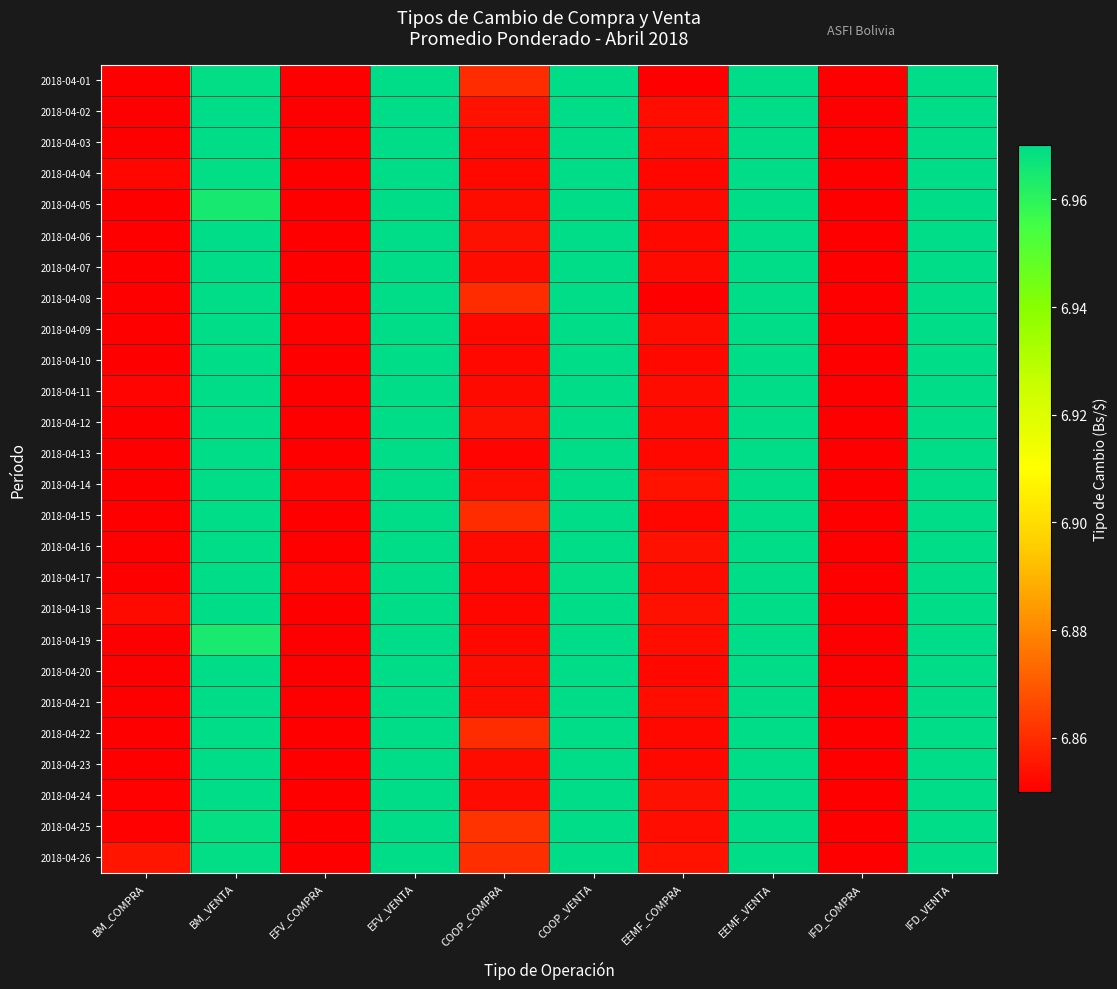

Reading left to right, transcribe all the data shown in this chart.

2018-04-01: BM_COMPRA=6.8	BM_VENTA=7.0	EFV_COMPRA=6.8	EFV_VENTA=7.0	COOP_COMPRA=6.9	COOP_VENTA=7.0	EEMF_COMPRA=6.8	EEMF_VENTA=7.0	IFD_COMPRA=6.8	IFD_VENTA=7.0
2018-04-02: BM_COMPRA=6.9	BM_VENTA=7.0	EFV_COMPRA=6.9	EFV_VENTA=7.0	COOP_COMPRA=6.9	COOP_VENTA=7.0	EEMF_COMPRA=6.9	EEMF_VENTA=7.0	IFD_COMPRA=6.8	IFD_VENTA=7.0
2018-04-03: BM_COMPRA=6.9	BM_VENTA=7.0	EFV_COMPRA=6.9	EFV_VENTA=7.0	COOP_COMPRA=6.9	COOP_VENTA=7.0	EEMF_COMPRA=6.9	EEMF_VENTA=7.0	IFD_COMPRA=6.8	IFD_VENTA=7.0
2018-04-04: BM_COMPRA=6.9	BM_VENTA=7.0	EFV_COMPRA=6.9	EFV_VENTA=7.0	COOP_COMPRA=6.9	COOP_VENTA=7.0	EEMF_COMPRA=6.9	EEMF_VENTA=7.0	IFD_COMPRA=6.8	IFD_VENTA=7.0
2018-04-05: BM_COMPRA=6.9	BM_VENTA=7.0	EFV_COMPRA=6.9	EFV_VENTA=7.0	COOP_COMPRA=6.9	COOP_VENTA=7.0	EEMF_COMPRA=6.9	EEMF_VENTA=7.0	IFD_COMPRA=6.8	IFD_VENTA=7.0
2018-04-06: BM_COMPRA=6.9	BM_VENTA=7.0	EFV_COMPRA=6.9	EFV_VENTA=7.0	COOP_COMPRA=6.9	COOP_VENTA=7.0	EEMF_COMPRA=6.9	EEMF_VENTA=7.0	IFD_COMPRA=6.8	IFD_VENTA=7.0
2018-04-07: BM_COMPRA=6.8	BM_VENTA=7.0	EFV_COMPRA=6.9	EFV_VENTA=7.0	COOP_COMPRA=6.9	COOP_VENTA=7.0	EEMF_COMPRA=6.9	EEMF_VENTA=7.0	IFD_COMPRA=6.8	IFD_VENTA=7.0
2018-04-08: BM_COMPRA=6.8	BM_VENTA=7.0	EFV_COMPRA=6.8	EFV_VENTA=7.0	COOP_COMPRA=6.9	COOP_VENTA=7.0	EEMF_COMPRA=6.9	EEMF_VENTA=7.0	IFD_COMPRA=6.8	IFD_VENTA=7.0
2018-04-09: BM_COMPRA=6.9	BM_VENTA=7.0	EFV_COMPRA=6.9	EFV_VENTA=7.0	COOP_COMPRA=6.9	COOP_VENTA=7.0	EEMF_COMPRA=6.9	EEMF_VENTA=7.0	IFD_COMPRA=6.8	IFD_VENTA=7.0
2018-04-10: BM_COMPRA=6.9	BM_VENTA=7.0	EFV_COMPRA=6.9	EFV_VENTA=7.0	COOP_COMPRA=6.9	COOP_VENTA=7.0	EEMF_COMPRA=6.9	EEMF_VENTA=7.0	IFD_COMPRA=6.8	IFD_VENTA=7.0
2018-04-11: BM_COMPRA=6.9	BM_VENTA=7.0	EFV_COMPRA=6.9	EFV_VENTA=7.0	COOP_COMPRA=6.9	COOP_VENTA=7.0	EEMF_COMPRA=6.9	EEMF_VENTA=7.0	IFD_COMPRA=6.8	IFD_VENTA=7.0
2018-04-12: BM_COMPRA=6.8	BM_VENTA=7.0	EFV_COMPRA=6.9	EFV_VENTA=7.0	COOP_COMPRA=6.9	COOP_VENTA=7.0	EEMF_COMPRA=6.9	EEMF_VENTA=7.0	IFD_COMPRA=6.8	IFD_VENTA=7.0
2018-04-13: BM_COMPRA=6.9	BM_VENTA=7.0	EFV_COMPRA=6.9	EFV_VENTA=7.0	COOP_COMPRA=6.9	COOP_VENTA=7.0	EEMF_COMPRA=6.9	EEMF_VENTA=7.0	IFD_COMPRA=6.8	IFD_VENTA=7.0
2018-04-14: BM_COMPRA=6.8	BM_VENTA=7.0	EFV_COMPRA=6.9	EFV_VENTA=7.0	COOP_COMPRA=6.9	COOP_VENTA=7.0	EEMF_COMPRA=6.9	EEMF_VENTA=7.0	IFD_COMPRA=6.8	IFD_VENTA=7.0
2018-04-15: BM_COMPRA=6.8	BM_VENTA=7.0	EFV_COMPRA=6.8	EFV_VENTA=7.0	COOP_COMPRA=6.9	COOP_VENTA=7.0	EEMF_COMPRA=6.9	EEMF_VENTA=7.0	IFD_COMPRA=6.8	IFD_VENTA=7.0
2018-04-16: BM_COMPRA=6.9	BM_VENTA=7.0	EFV_COMPRA=6.9	EFV_VENTA=7.0	COOP_COMPRA=6.9	COOP_VENTA=7.0	EEMF_COMPRA=6.9	EEMF_VENTA=7.0	IFD_COMPRA=6.8	IFD_VENTA=7.0
2018-04-17: BM_COMPRA=6.9	BM_VENTA=7.0	EFV_COMPRA=6.9	EFV_VENTA=7.0	COOP_COMPRA=6.9	COOP_VENTA=7.0	EEMF_COMPRA=6.9	EEMF_VENTA=7.0	IFD_COMPRA=6.8	IFD_VENTA=7.0
2018-04-18: BM_COMPRA=6.9	BM_VENTA=7.0	EFV_COMPRA=6.9	EFV_VENTA=7.0	COOP_COMPRA=6.9	COOP_VENTA=7.0	EEMF_COMPRA=6.9	EEMF_VENTA=7.0	IFD_COMPRA=6.8	IFD_VENTA=7.0
2018-04-19: BM_COMPRA=6.9	BM_VENTA=7.0	EFV_COMPRA=6.8	EFV_VENTA=7.0	COOP_COMPRA=6.9	COOP_VENTA=7.0	EEMF_COMPRA=6.9	EEMF_VENTA=7.0	IFD_COMPRA=6.8	IFD_VENTA=7.0
2018-04-20: BM_COMPRA=6.8	BM_VENTA=7.0	EFV_COMPRA=6.9	EFV_VENTA=7.0	COOP_COMPRA=6.9	COOP_VENTA=7.0	EEMF_COMPRA=6.9	EEMF_VENTA=7.0	IFD_COMPRA=6.8	IFD_VENTA=7.0
2018-04-21: BM_COMPRA=6.9	BM_VENTA=7.0	EFV_COMPRA=6.8	EFV_VENTA=7.0	COOP_COMPRA=6.9	COOP_VENTA=7.0	EEMF_COMPRA=6.9	EEMF_VENTA=7.0	IFD_COMPRA=6.8	IFD_VENTA=7.0
2018-04-22: BM_COMPRA=6.8	BM_VENTA=7.0	EFV_COMPRA=6.8	EFV_VENTA=7.0	COOP_COMPRA=6.9	COOP_VENTA=7.0	EEMF_COMPRA=6.9	EEMF_VENTA=7.0	IFD_COMPRA=6.8	IFD_VENTA=7.0
2018-04-23: BM_COMPRA=6.9	BM_VENTA=7.0	EFV_COMPRA=6.9	EFV_VENTA=7.0	COOP_COMPRA=6.9	COOP_VENTA=7.0	EEMF_COMPRA=6.9	EEMF_VENTA=7.0	IFD_COMPRA=6.8	IFD_VENTA=7.0
2018-04-24: BM_COMPRA=6.9	BM_VENTA=7.0	EFV_COMPRA=6.8	EFV_VENTA=7.0	COOP_COMPRA=6.9	COOP_VENTA=7.0	EEMF_COMPRA=6.9	EEMF_VENTA=7.0	IFD_COMPRA=6.8	IFD_VENTA=7.0
2018-04-25: BM_COMPRA=6.9	BM_VENTA=7.0	EFV_COMPRA=6.9	EFV_VENTA=7.0	COOP_COMPRA=6.9	COOP_VENTA=7.0	EEMF_COMPRA=6.9	EEMF_VENTA=7.0	IFD_COMPRA=6.8	IFD_VENTA=7.0
2018-04-26: BM_COMPRA=6.9	BM_VENTA=7.0	EFV_COMPRA=6.9	EFV_VENTA=7.0	COOP_COMPRA=6.9	COOP_VENTA=7.0	EEMF_COMPRA=6.9	EEMF_VENTA=7.0	IFD_COMPRA=6.8	IFD_VENTA=7.0